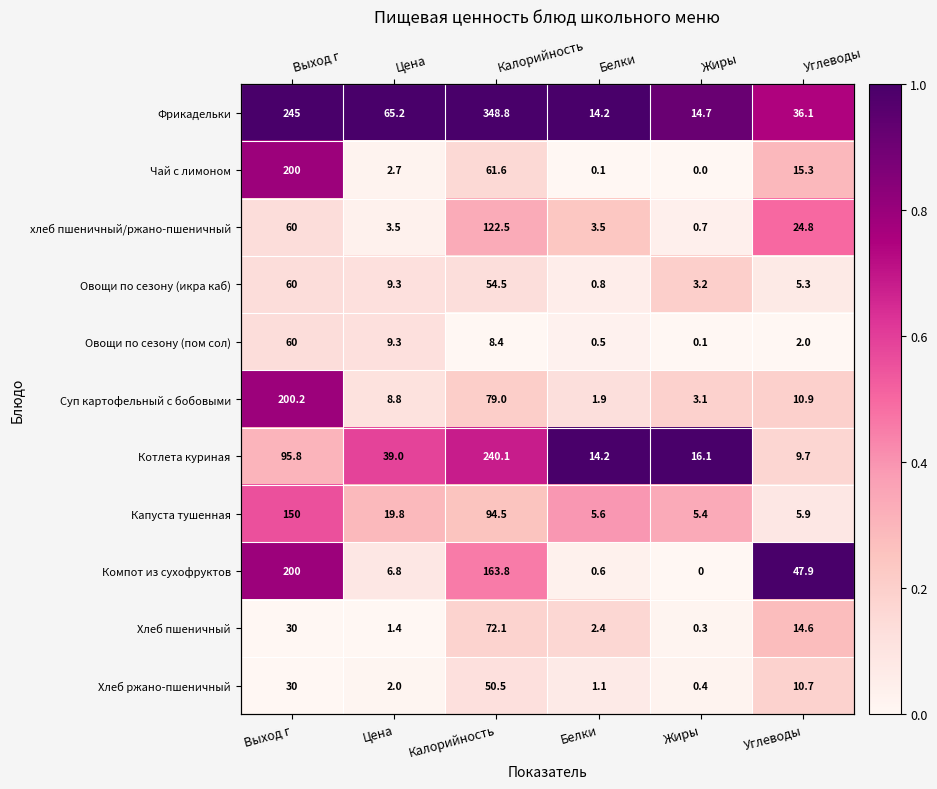

What is the difference between the maximum and minimum values in the Хлеб ржано-пшеничный series?

0.2